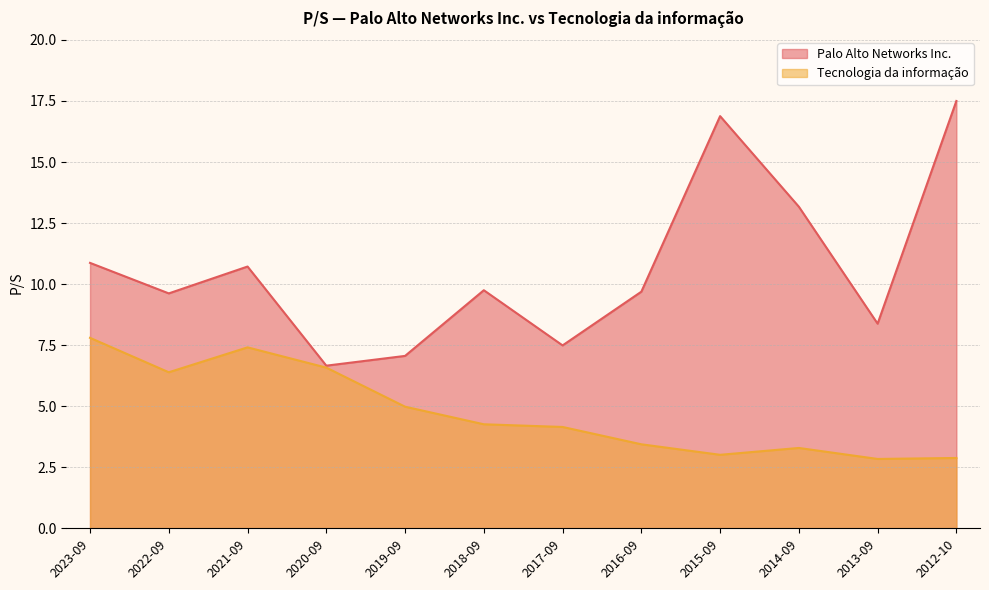

How many lines are shown in the chart?

2